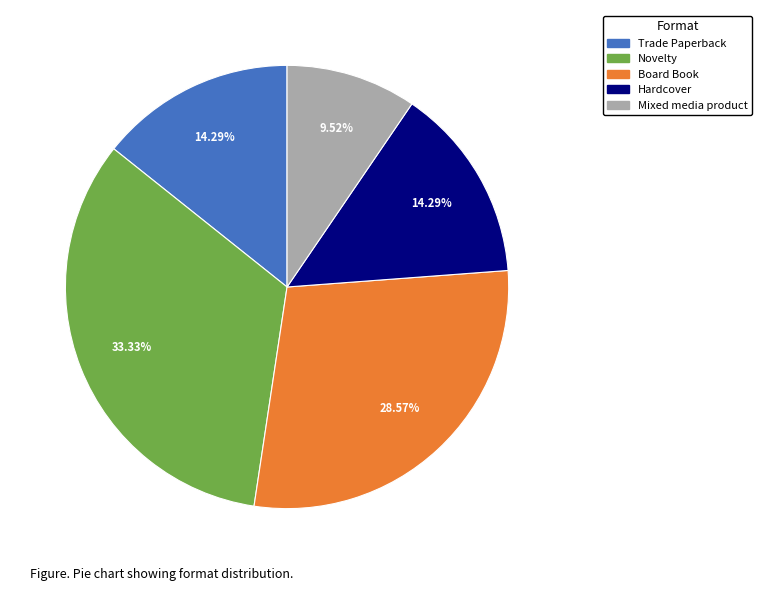

Count the number of slices in the pie.

5